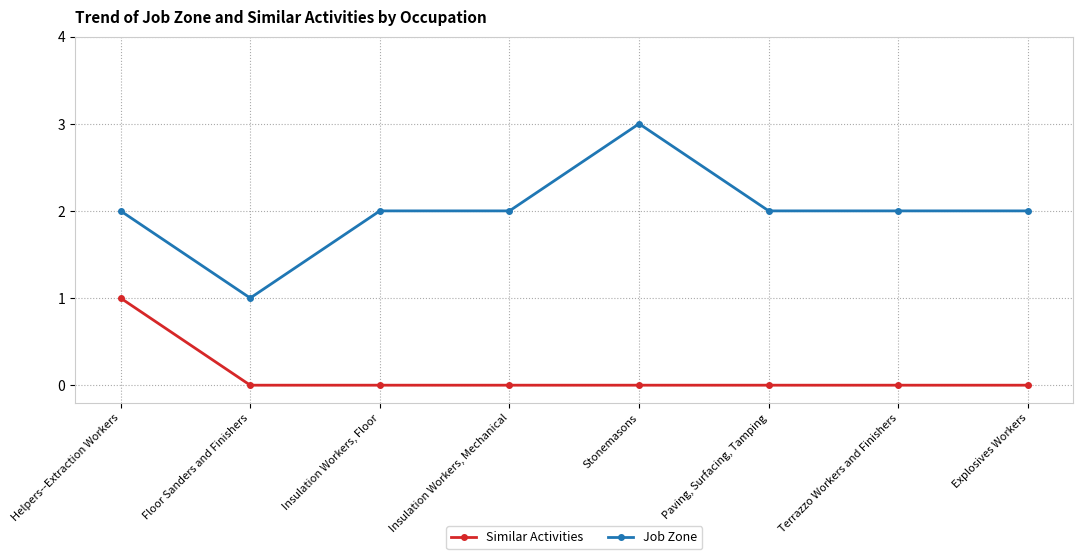

List the series in order of their overall mean, lowest first.

Similar Activities, Job Zone